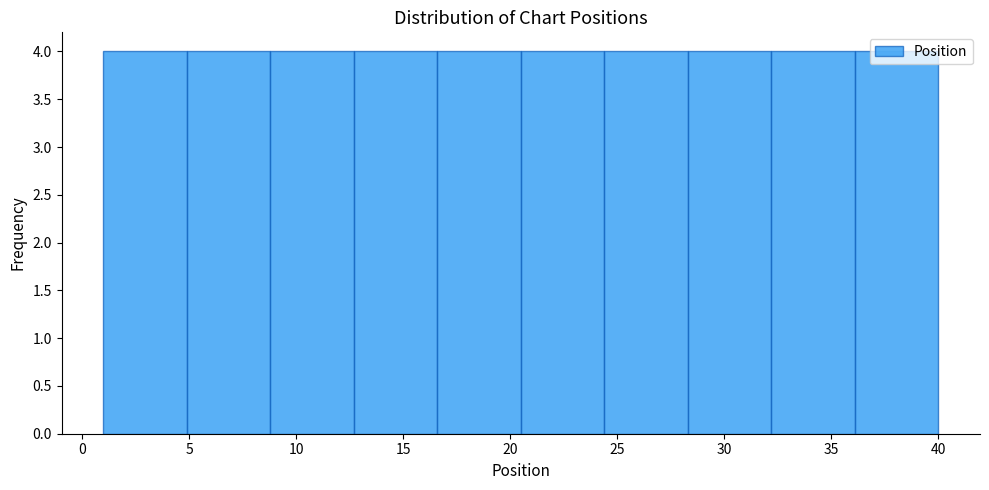

Reading left to right, list every bar in this chart as the range it spans on the x-axis followed by its height. Neither the bar edges nor the heights are printed on the chart, so give them approximately, as read against the axes.

1.0 to 4.9: 4
4.9 to 8.8: 4
8.8 to 12.7: 4
12.7 to 16.6: 4
16.6 to 20.5: 4
20.5 to 24.4: 4
24.4 to 28.3: 4
28.3 to 32.2: 4
32.2 to 36.1: 4
36.1 to 40.0: 4